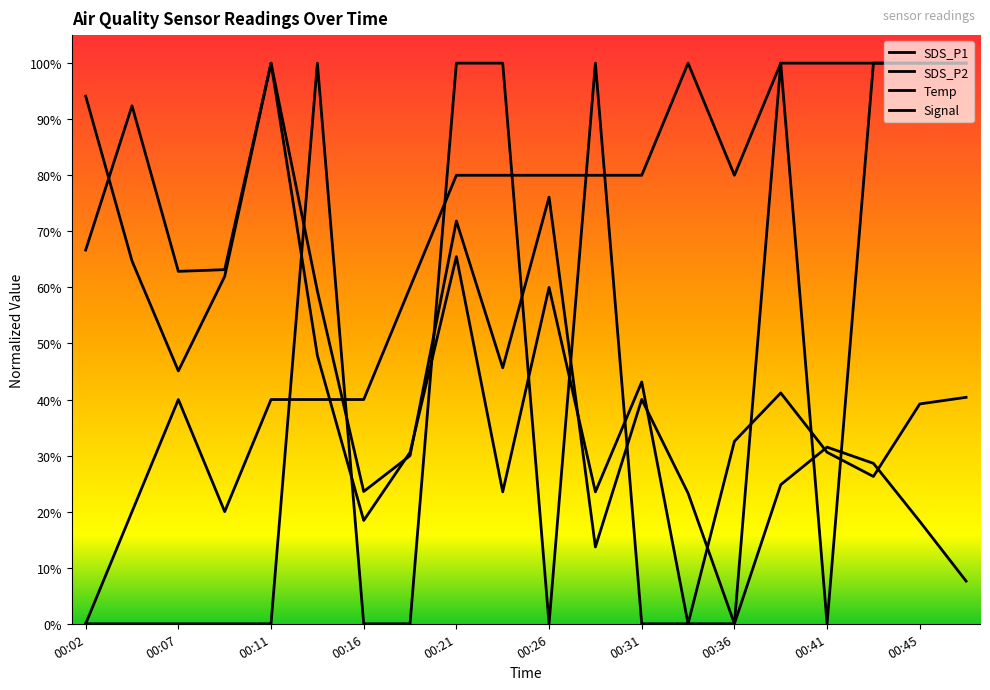

How many interior local valleys does the Temp series have?

2